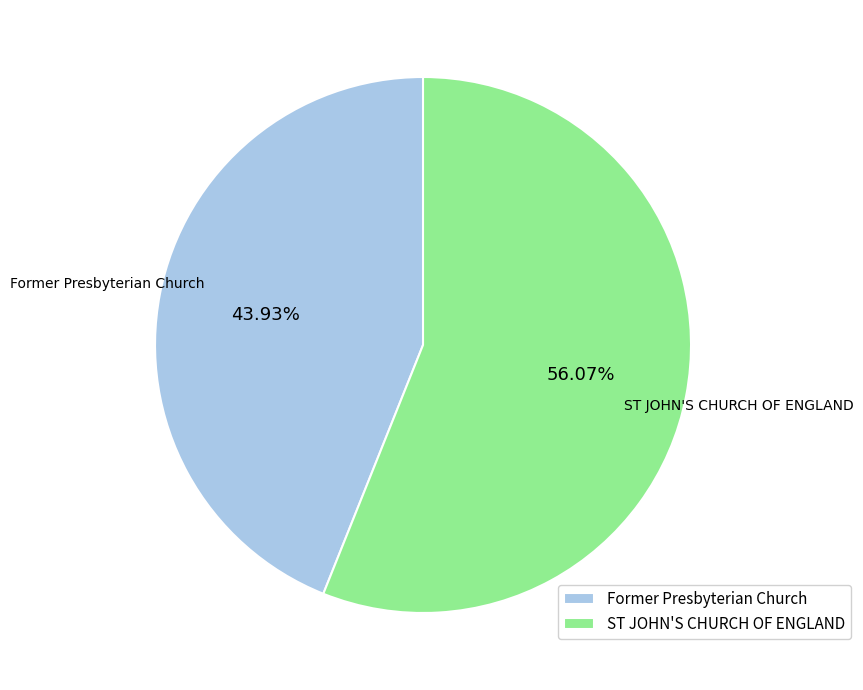

To the nearest percent, what is the combined percentage of Former Presbyterian Church and ST JOHN'S CHURCH OF ENGLAND?

100%